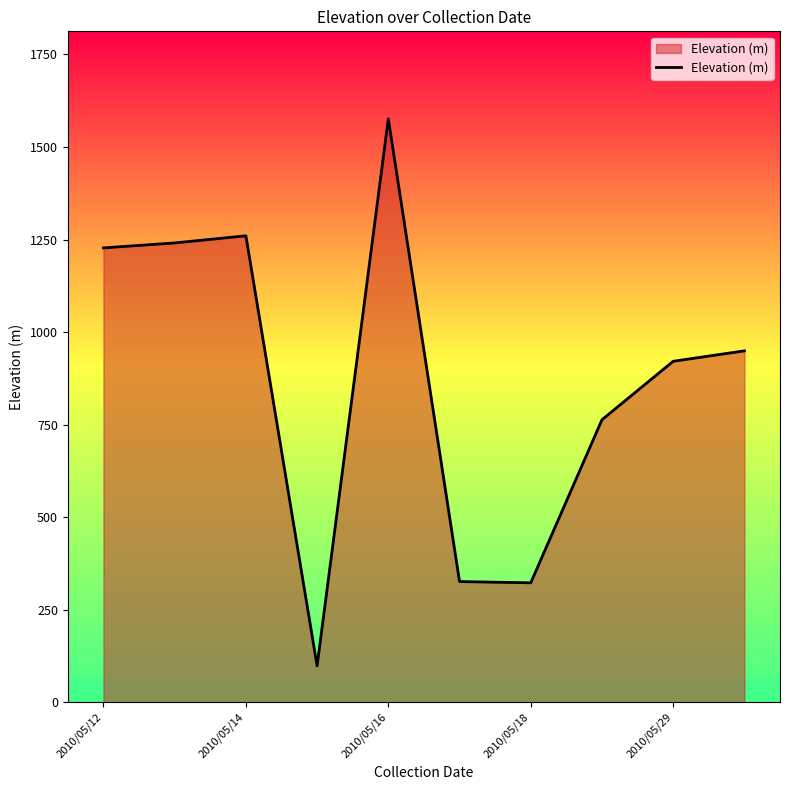

What is the difference between the maximum and minimum values?

1478.0